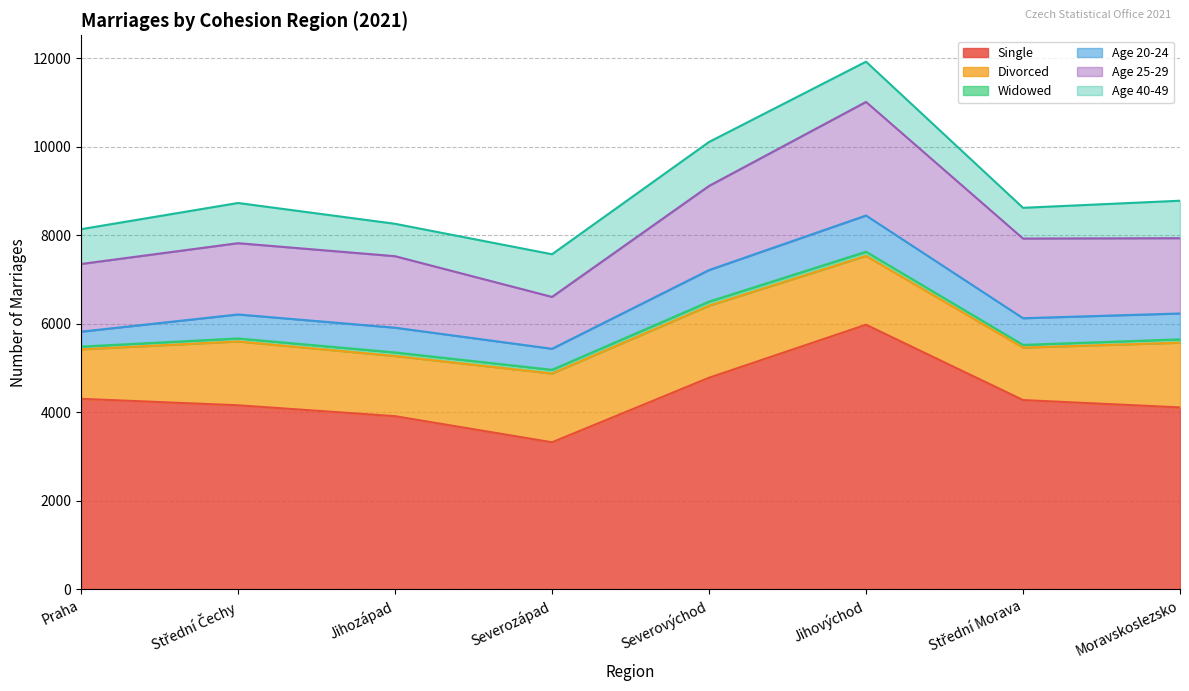

True or false: Divorced and Age 20-24 intersect in this chart.

False